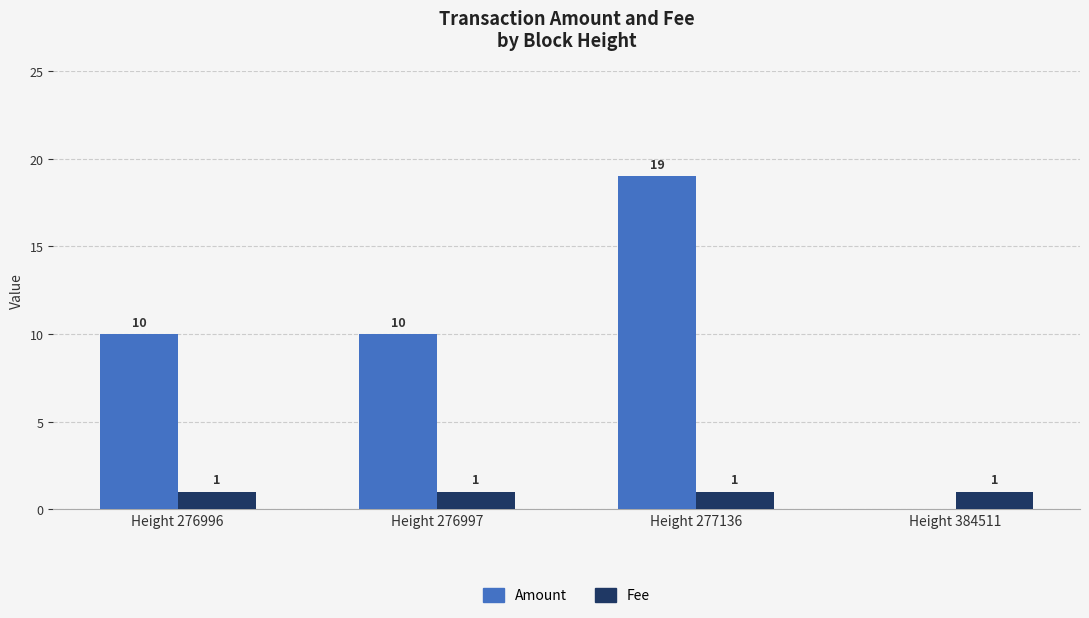

How many Amount values are between 10 and 19?

3